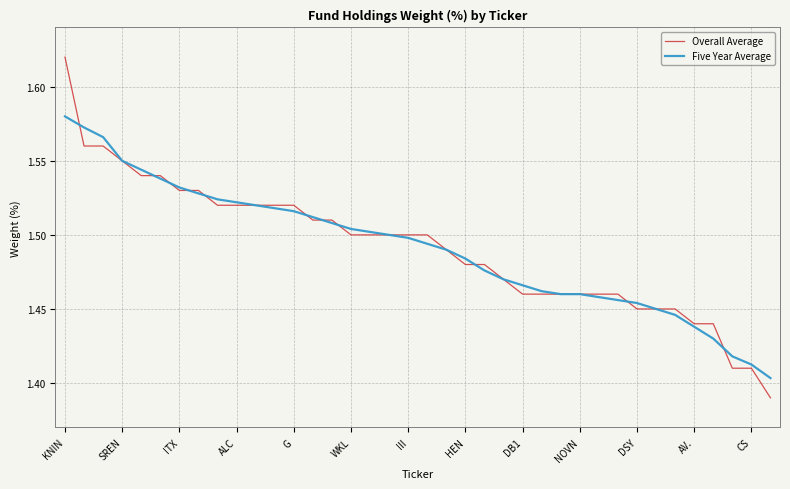

Which series has the largest range (max minus min)?

Overall Average